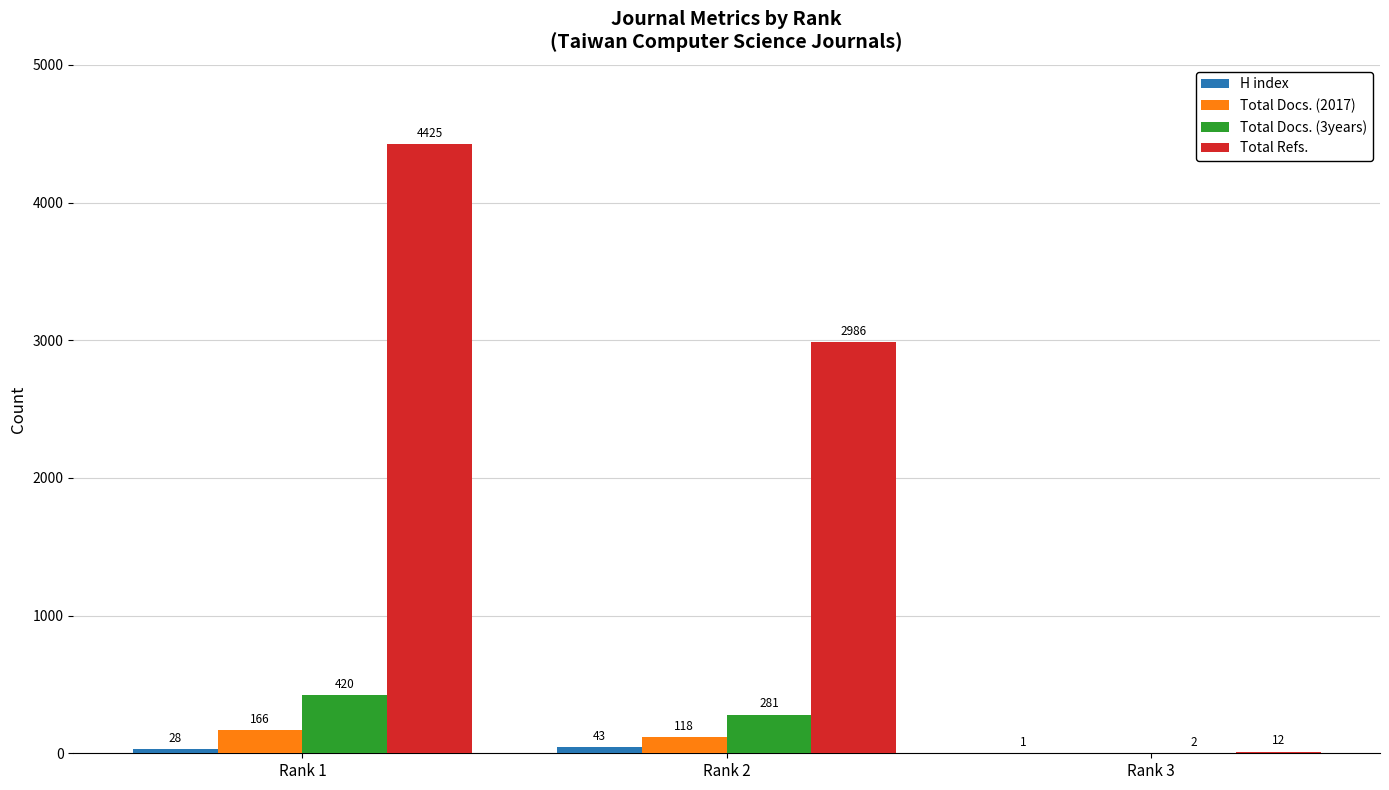

Which category has the highest value across all series?

Rank 1